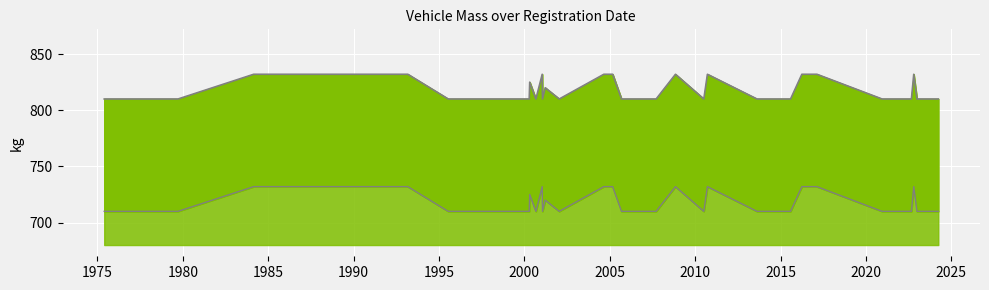

What is the smallest value displayed?

710